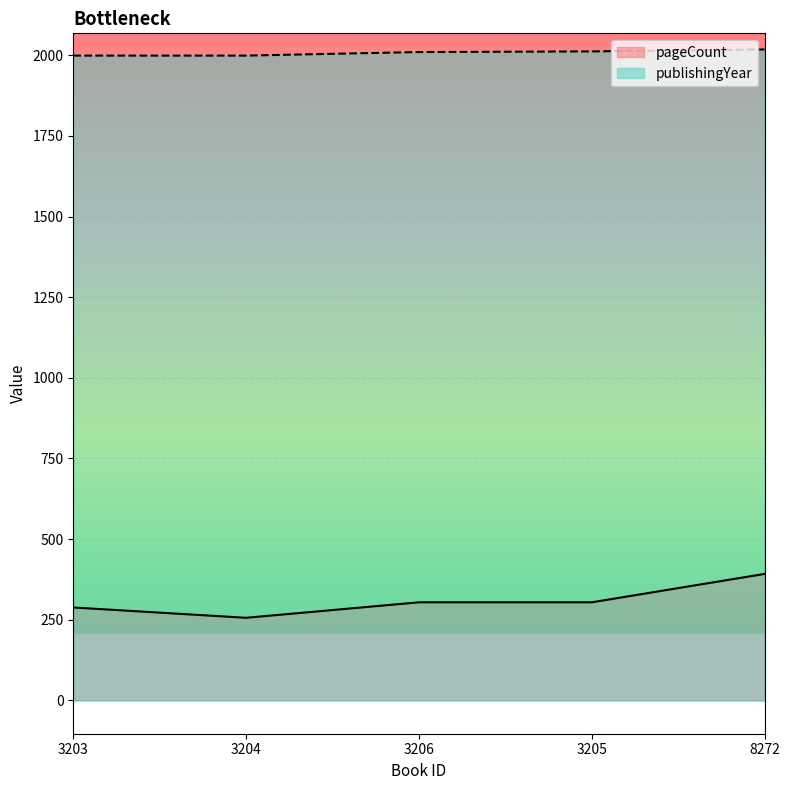

What is the value of the publishingYear point at the 1st from the left?

1999